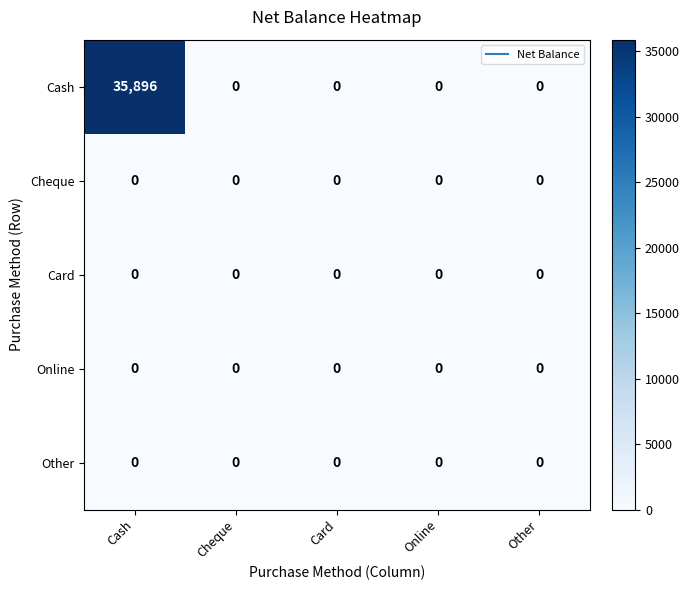

Read the Cash value at Cash, to the nearest 100.

35900